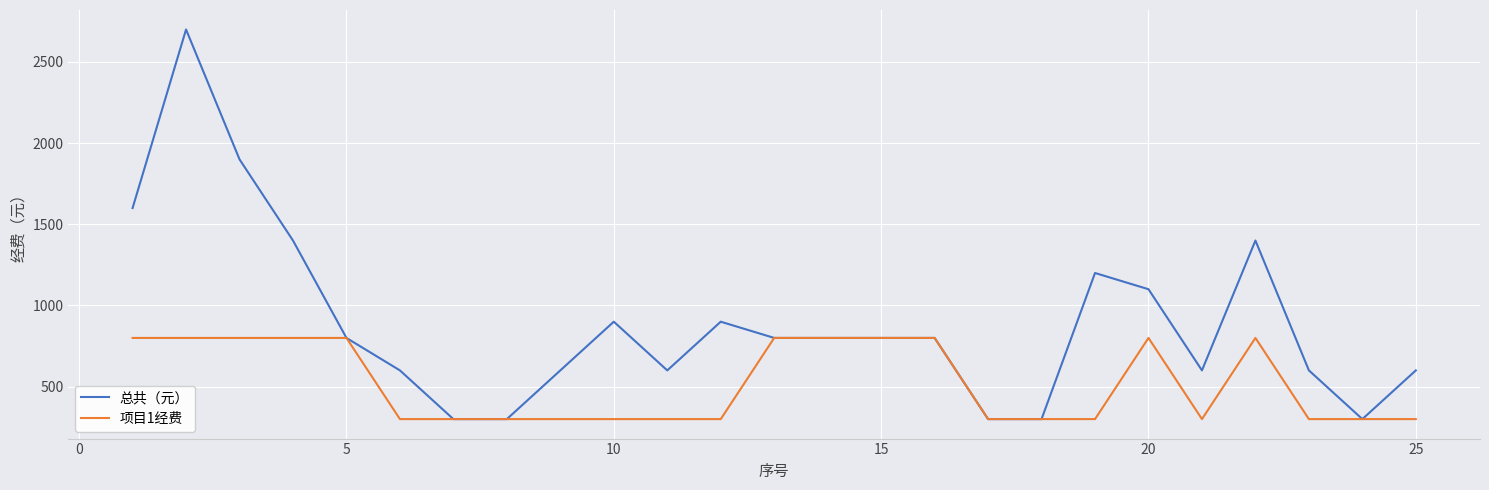

Which series has the largest total across all categories?

总共（元）